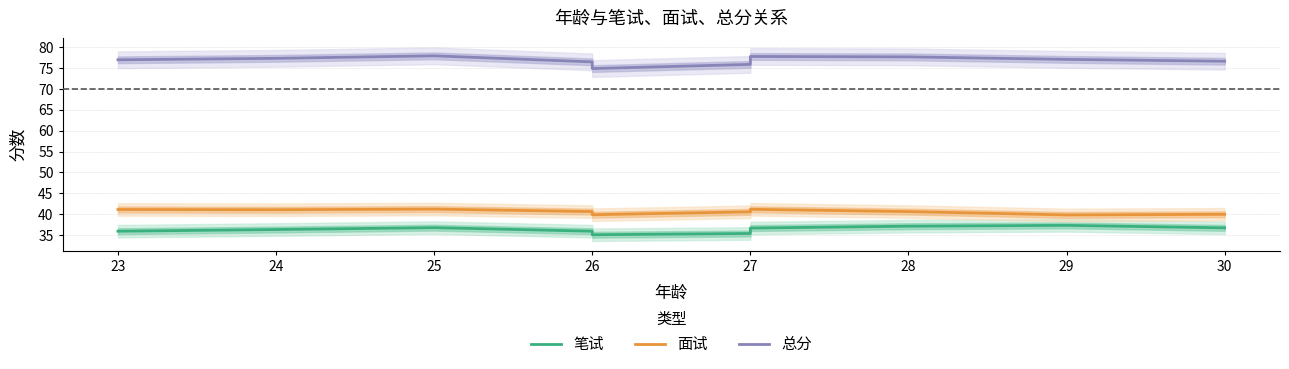

List the series in order of their peak value, lowest first.

笔试, 面试, 总分